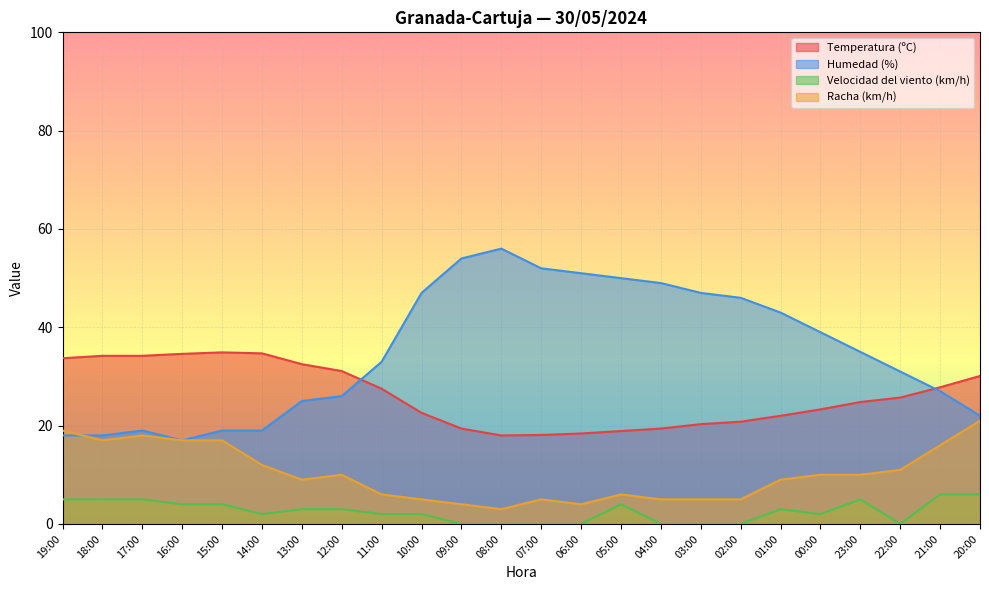

At which category is the sum across all series the highest?

20:00